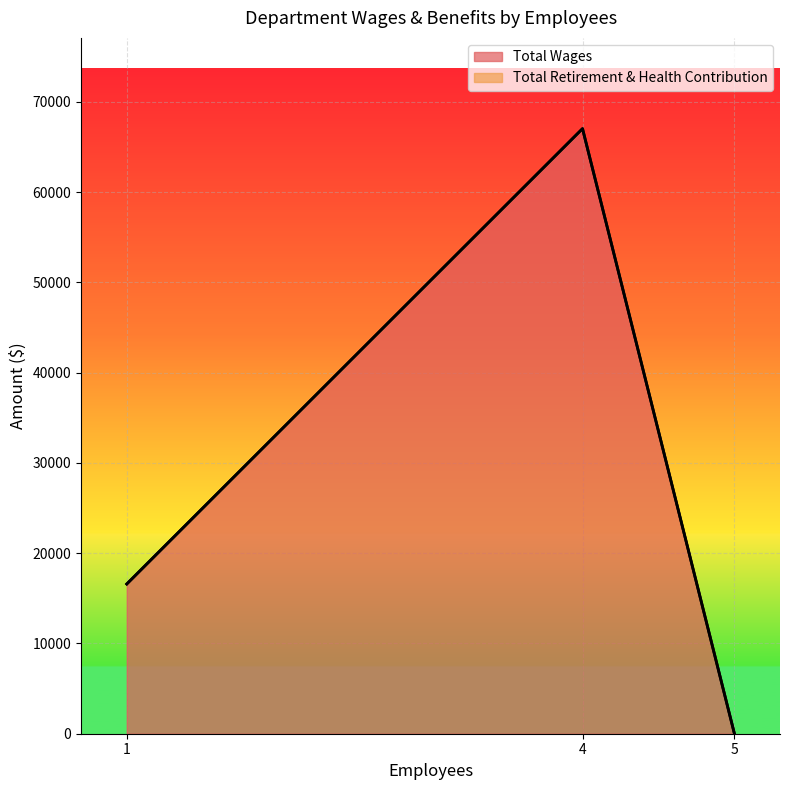

How many data points in Total Wages are less than 16590?

1